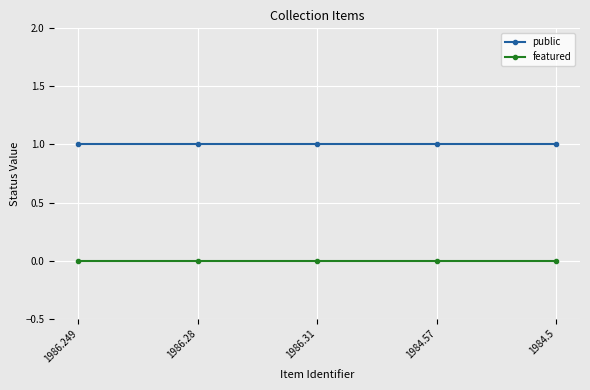

What is the difference between the highest and lowest values at 1986.249?

1